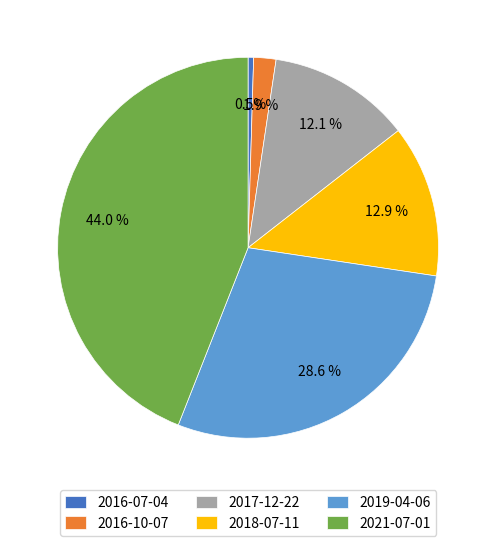

Approximately how many times larger is the value at 2018-07-11 compared to 2016-10-07?

6.8